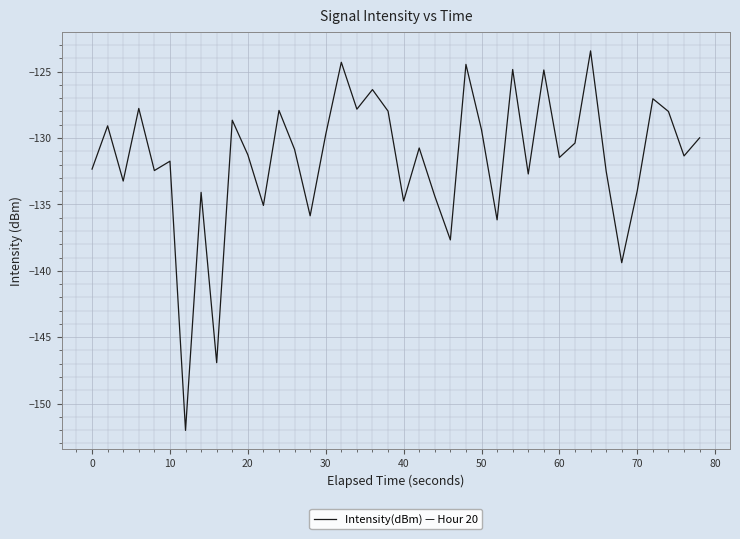

What is the difference between the maximum and minimum values?

28.6